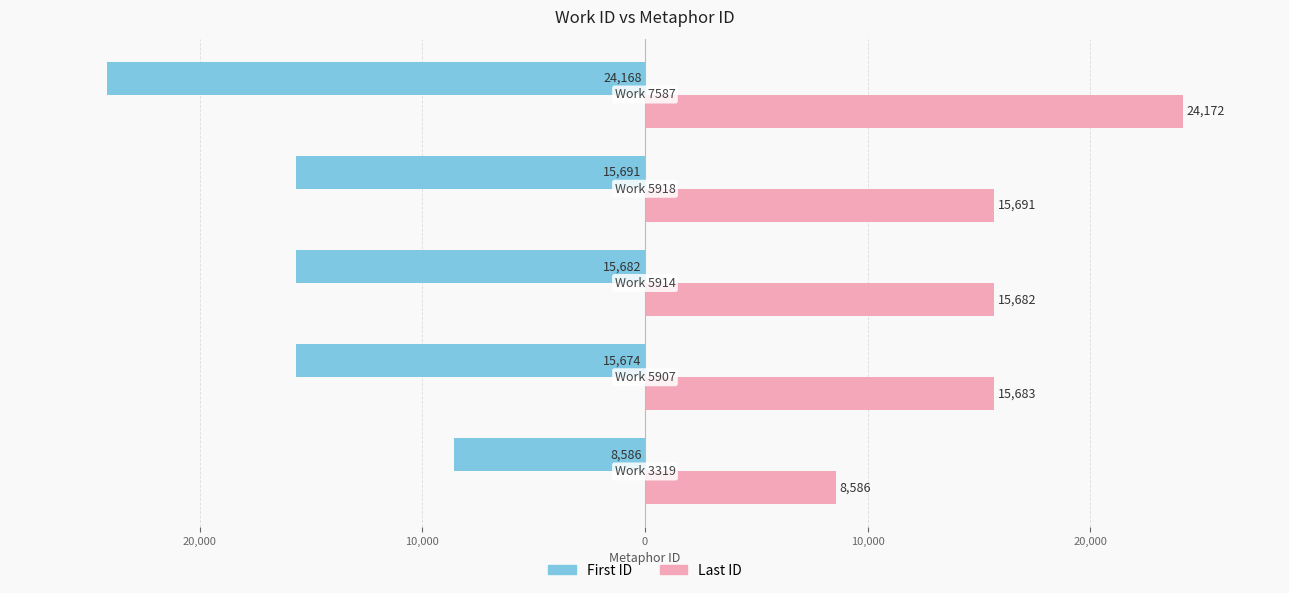

What are all the series names shown in the legend?

First ID, Last ID